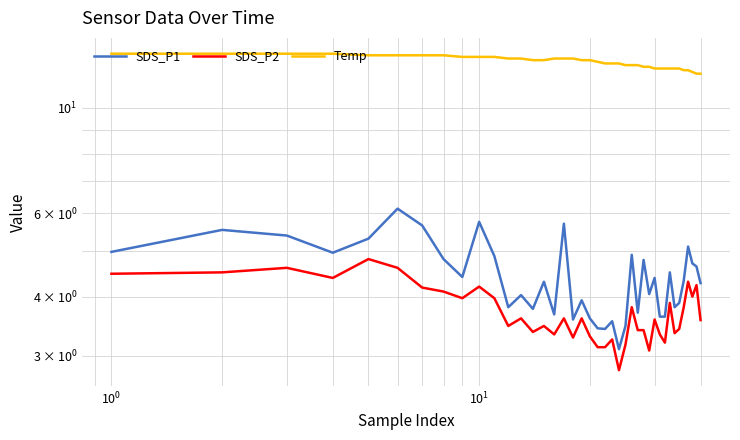

Which series has the widest spread of values?

SDS_P1